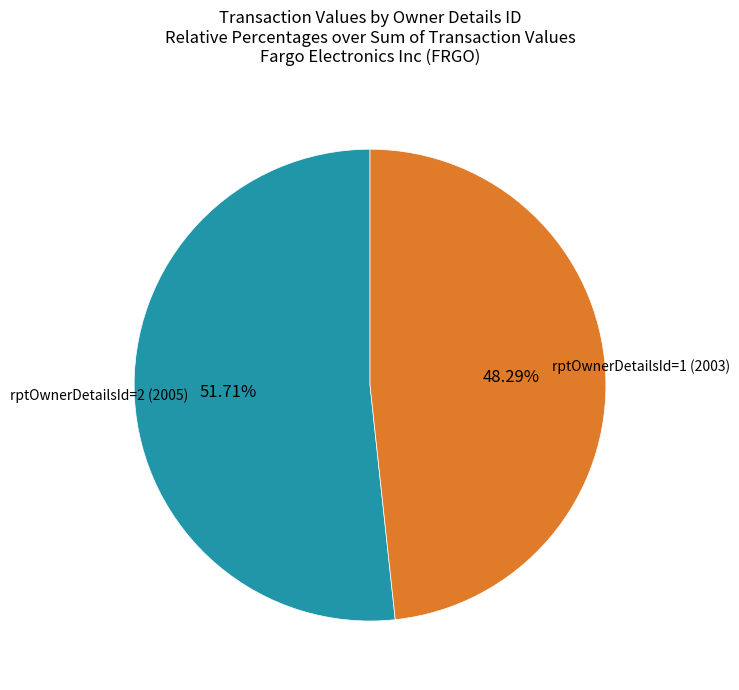

Does any single category account for the majority?

Yes